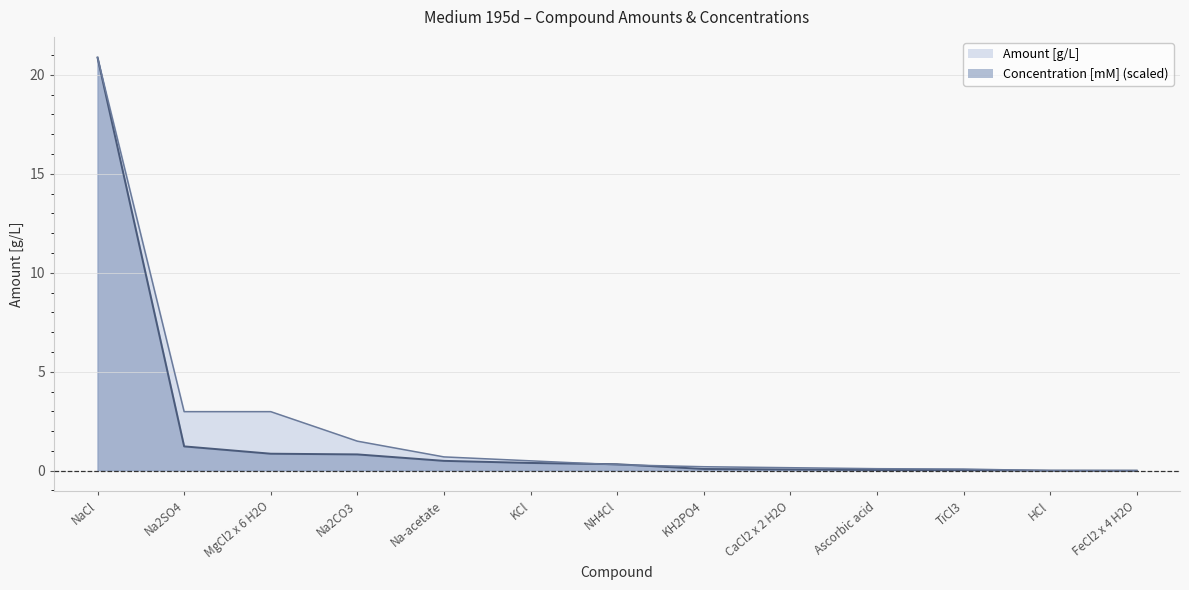

What is the sum of the Amount [g/L] values at CaCl2 x 2 H2O and Na2CO3?

1.6